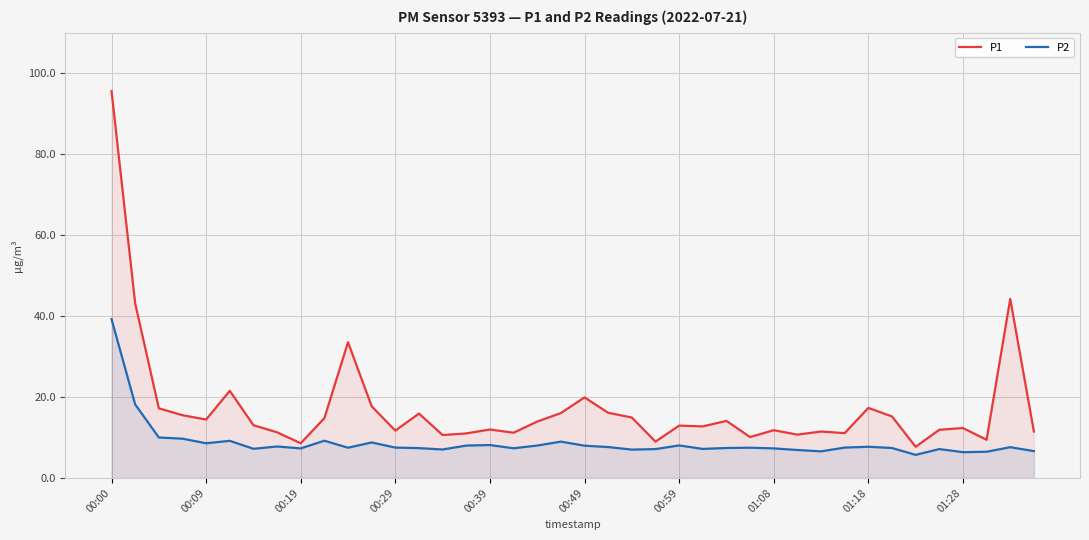

What is the maximum value shown in the chart?

95.6